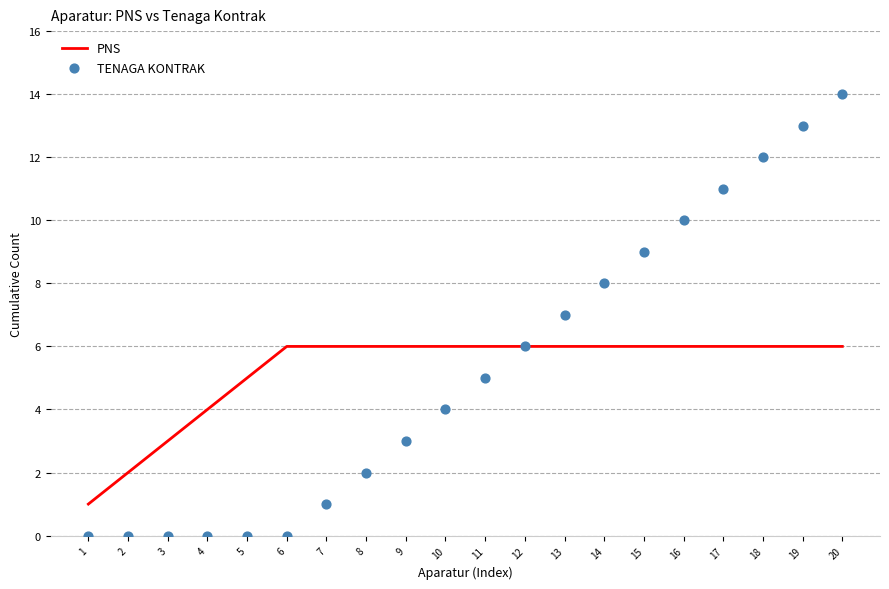

What is the total value across all series at 16?

16